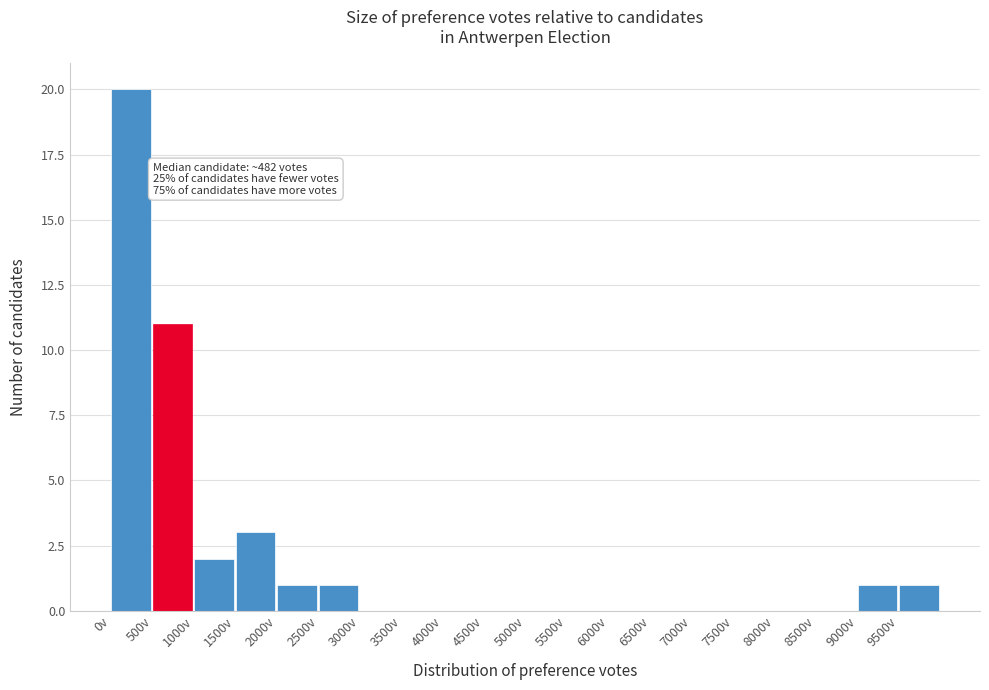

Over which range of the x-axis is the bar tallest?

0 to 500